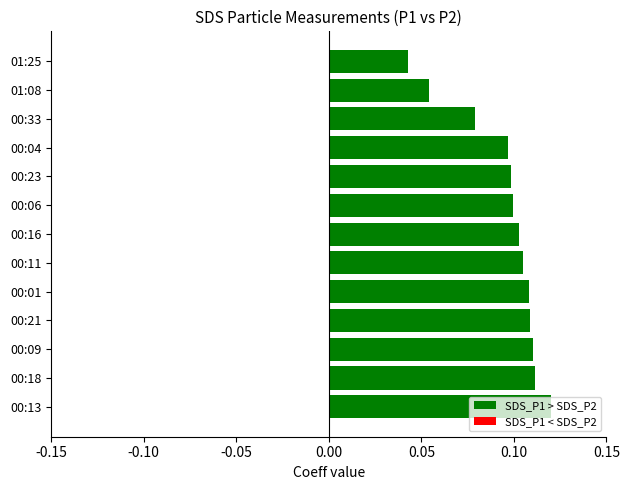

What is the sum of all values?

1.2